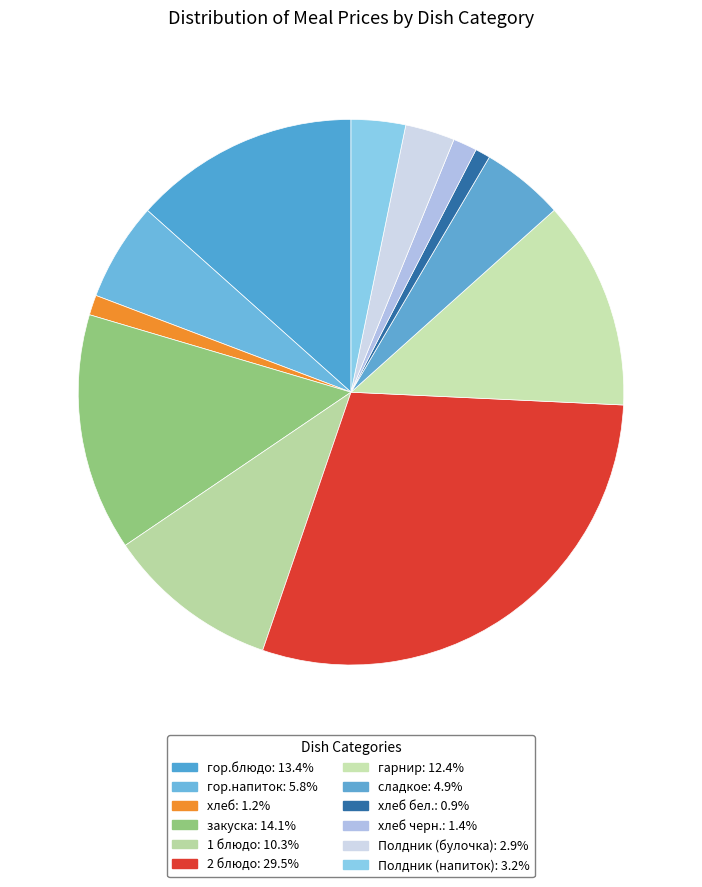

Is there any slice that represents more than half of the pie?

No